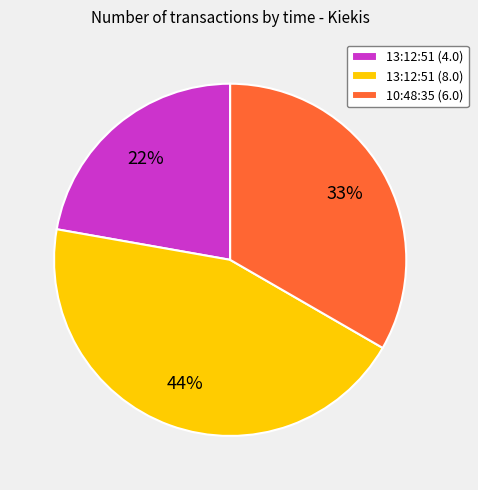

Is there a majority slice in this chart?

No